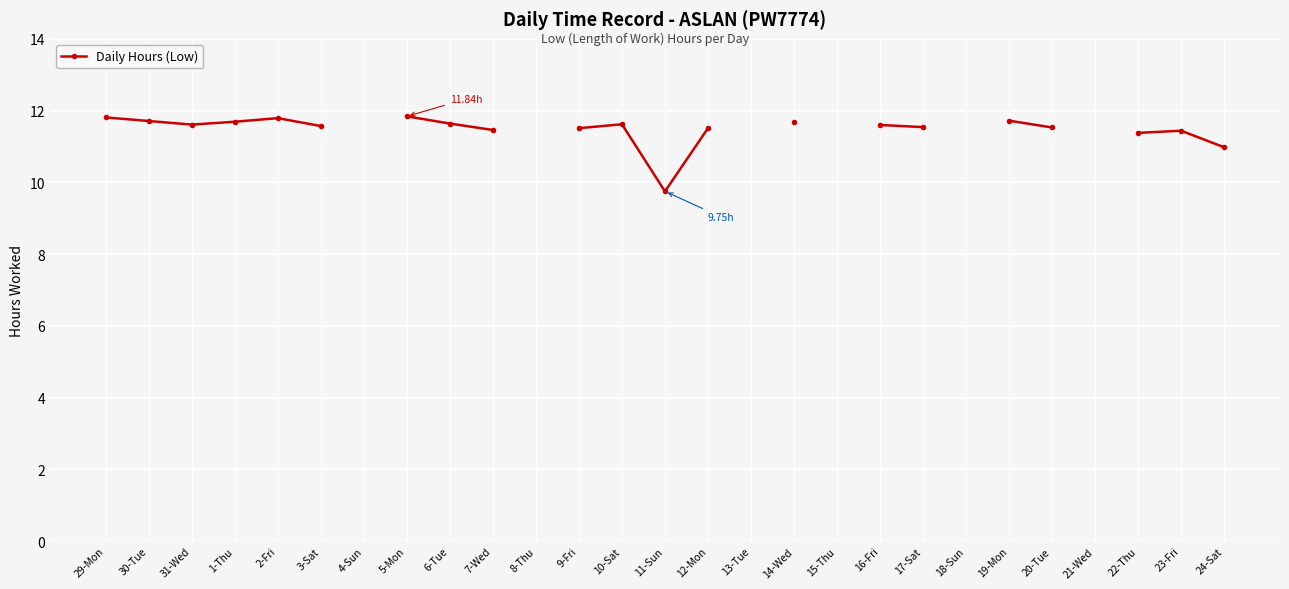

Which has a higher value, 8-Thu or 10-Sat?

10-Sat